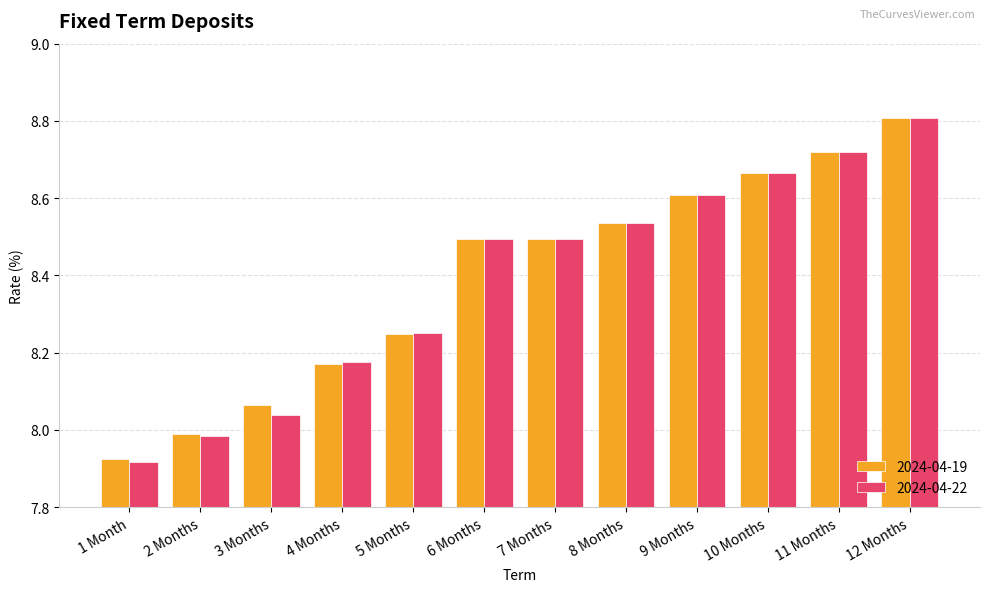

Between 1 Month and 10 Months, which series saw the biggest shift?

2024-04-22